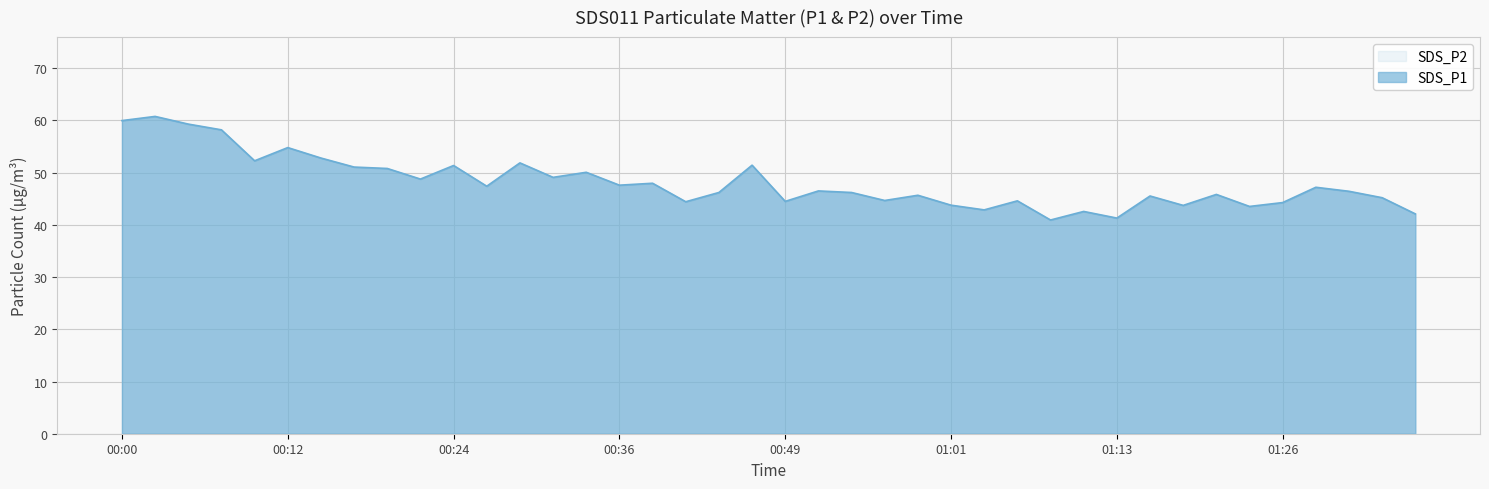

Which label corresponds to the smallest value in the chart?

01:08